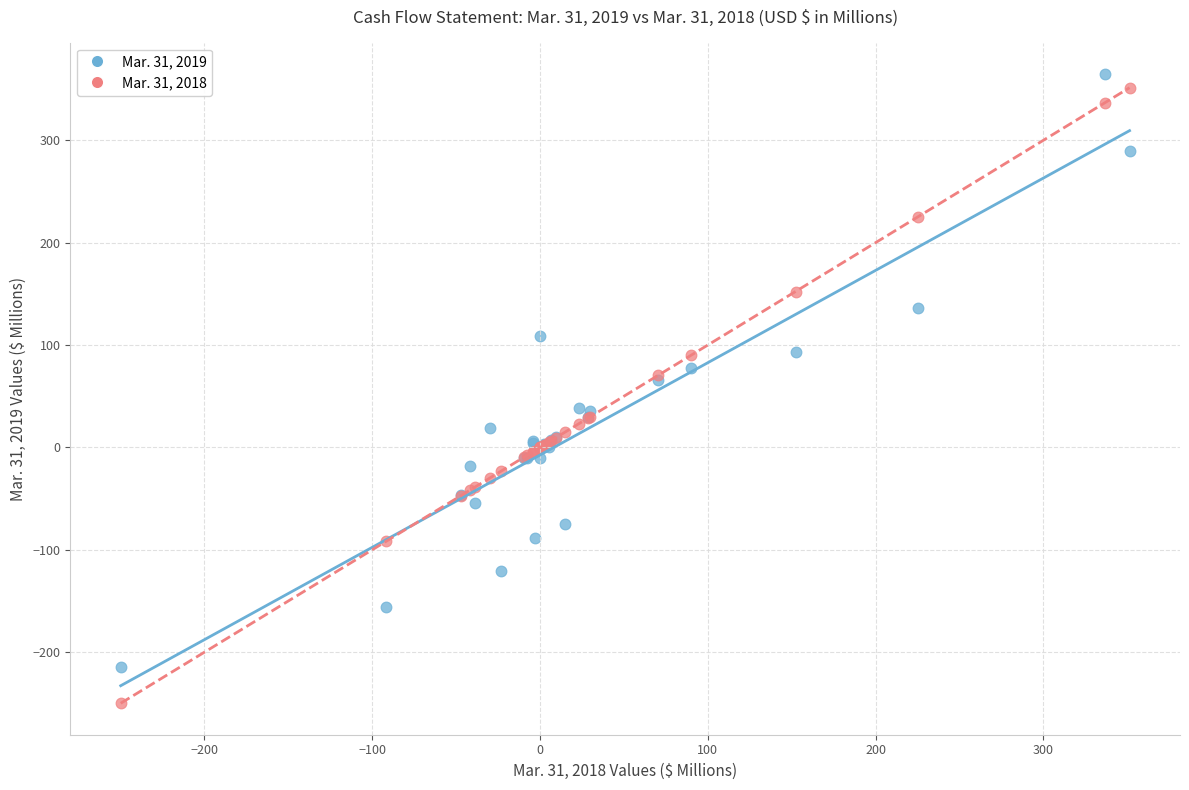

Which series reaches the minimum Y coordinate?

Mar. 31, 2018